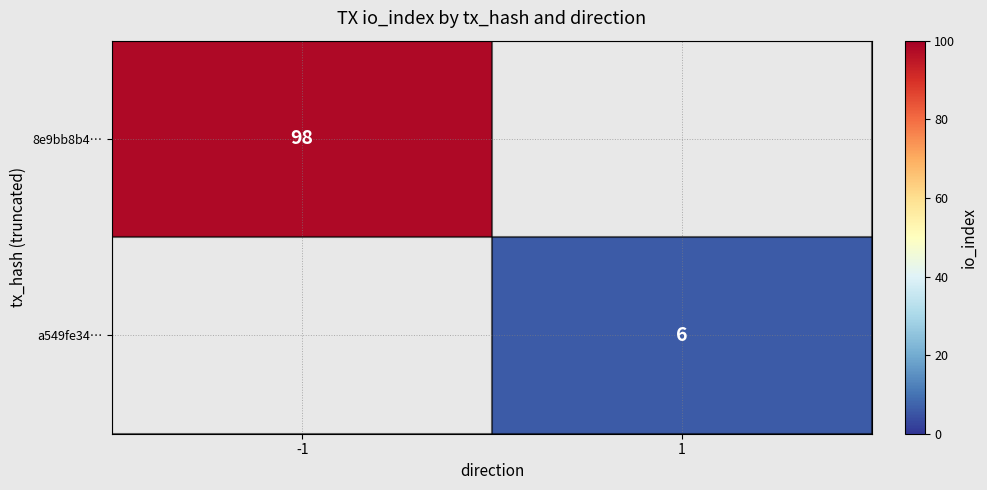

Is it true that 8e9bb8b4… equals 98 at -1?

True